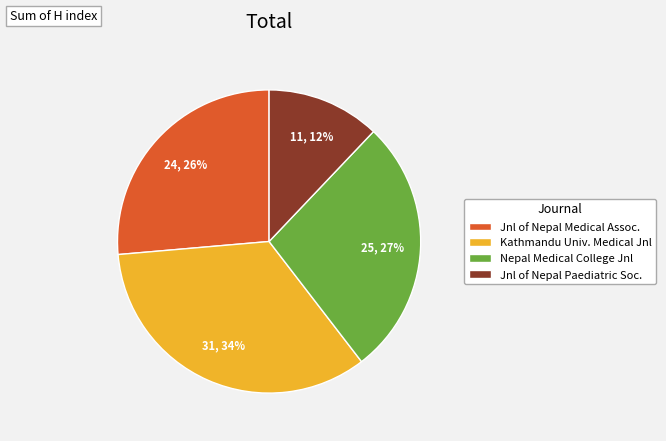

What is the ratio of the value at Kathmandu Univ. Medical Jnl to the value at Jnl of Nepal Medical Assoc.?

1.3